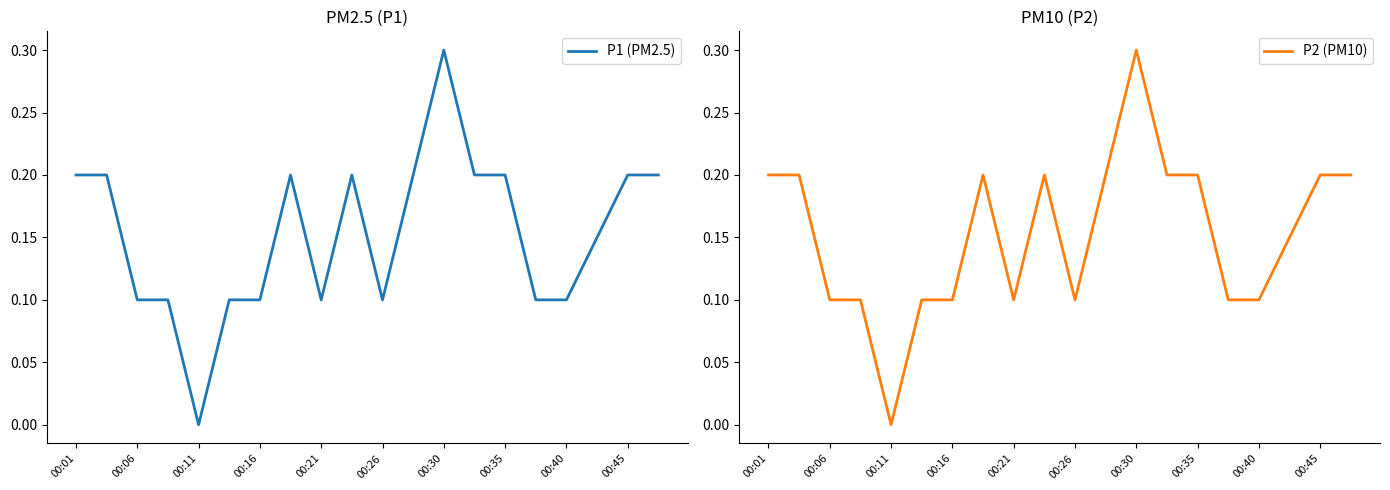

In P1 (PM2.5), how many points are higher than both neighbors (excluding endpoints)?

3